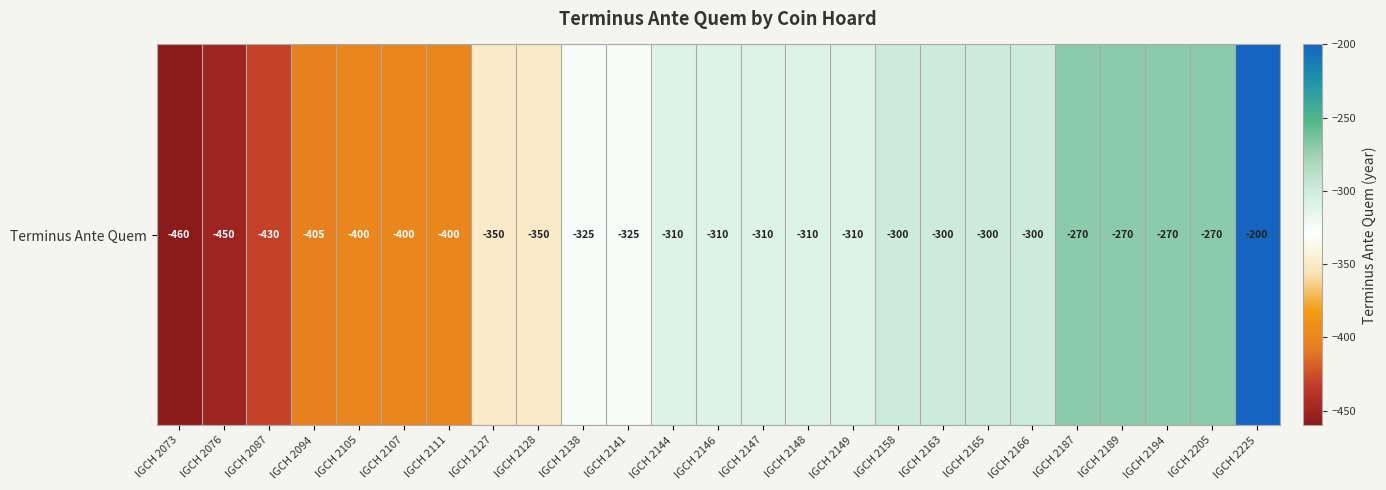

Reading left to right, what are all the values shown in this chart?

IGCH 2073=-460	IGCH 2076=-450	IGCH 2087=-430	IGCH 2094=-405	IGCH 2105=-400	IGCH 2107=-400	IGCH 2111=-400	IGCH 2127=-350	IGCH 2128=-350	IGCH 2138=-325	IGCH 2141=-325	IGCH 2144=-310	IGCH 2146=-310	IGCH 2147=-310	IGCH 2148=-310	IGCH 2149=-310	IGCH 2158=-300	IGCH 2163=-300	IGCH 2165=-300	IGCH 2166=-300	IGCH 2187=-270	IGCH 2189=-270	IGCH 2194=-270	IGCH 2205=-270	IGCH 2225=-200